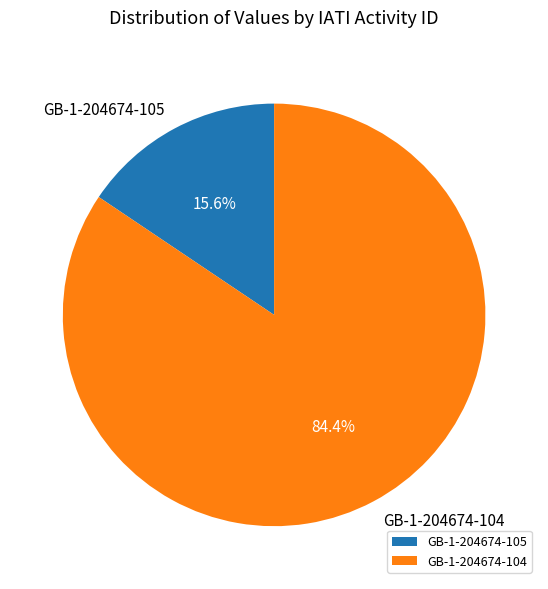

Which slice is the largest?

GB-1-204674-104